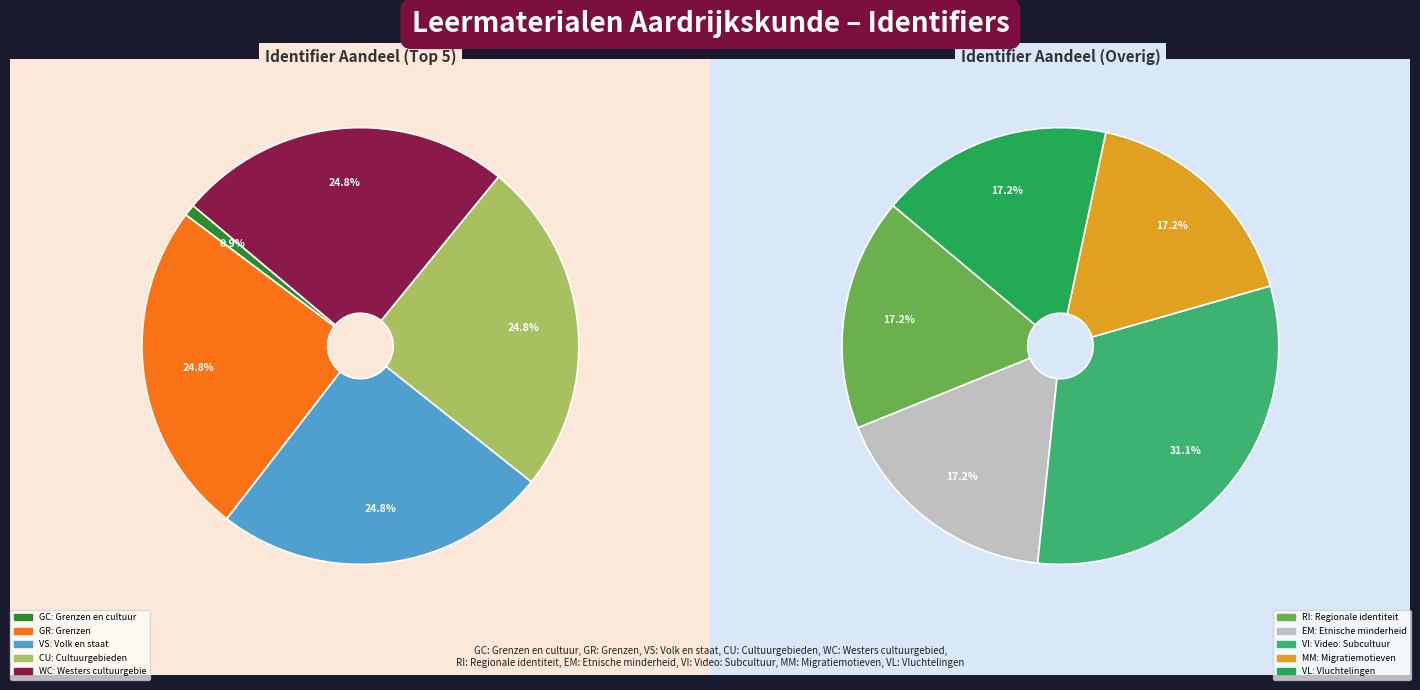

The Regionale identiteit slice represents 2% of the pie. True or false?

False